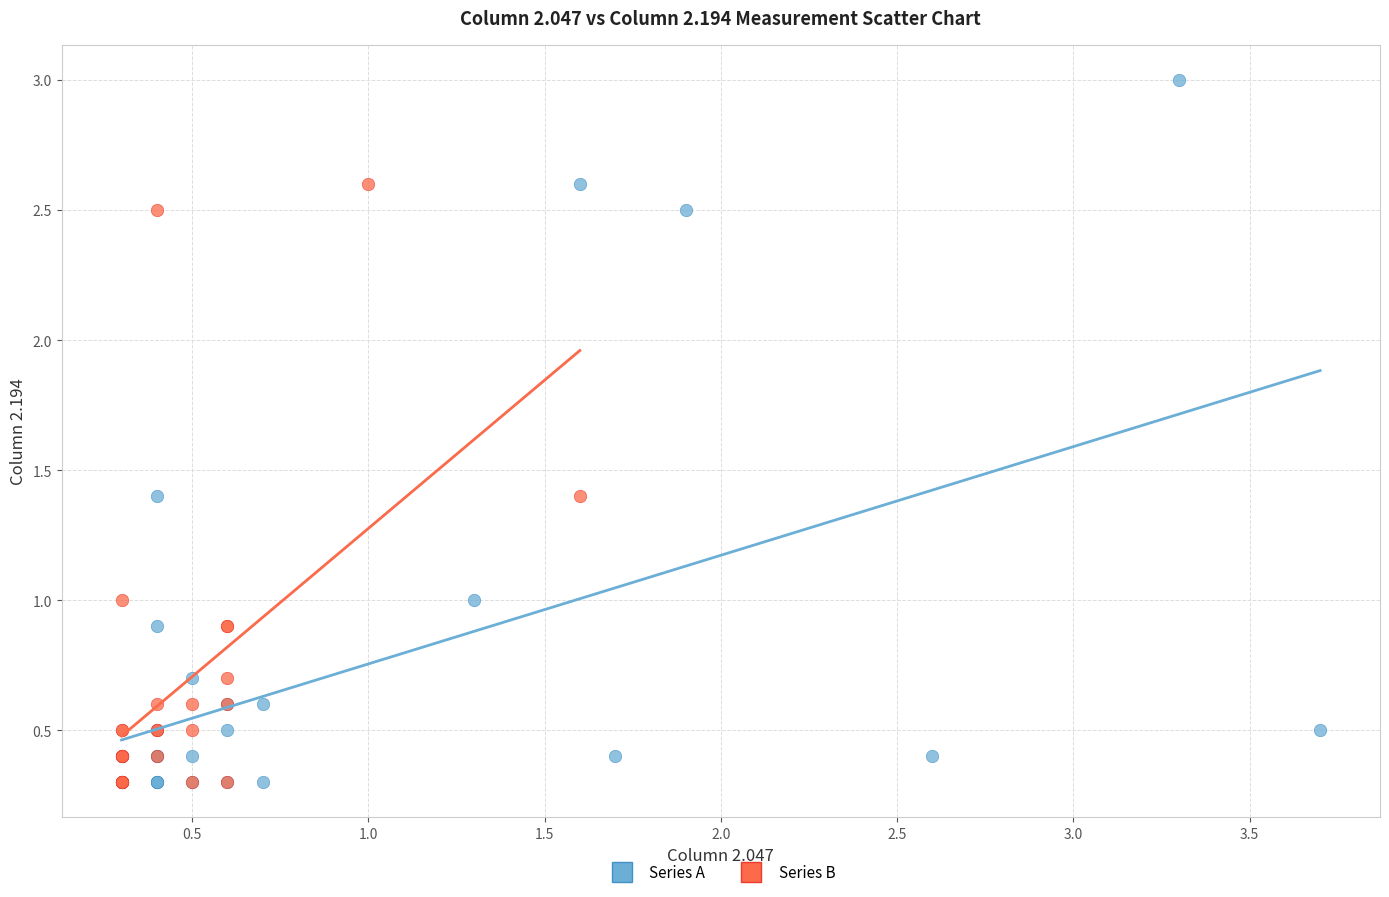

Which series has the largest Y range (max minus min)?

Series A